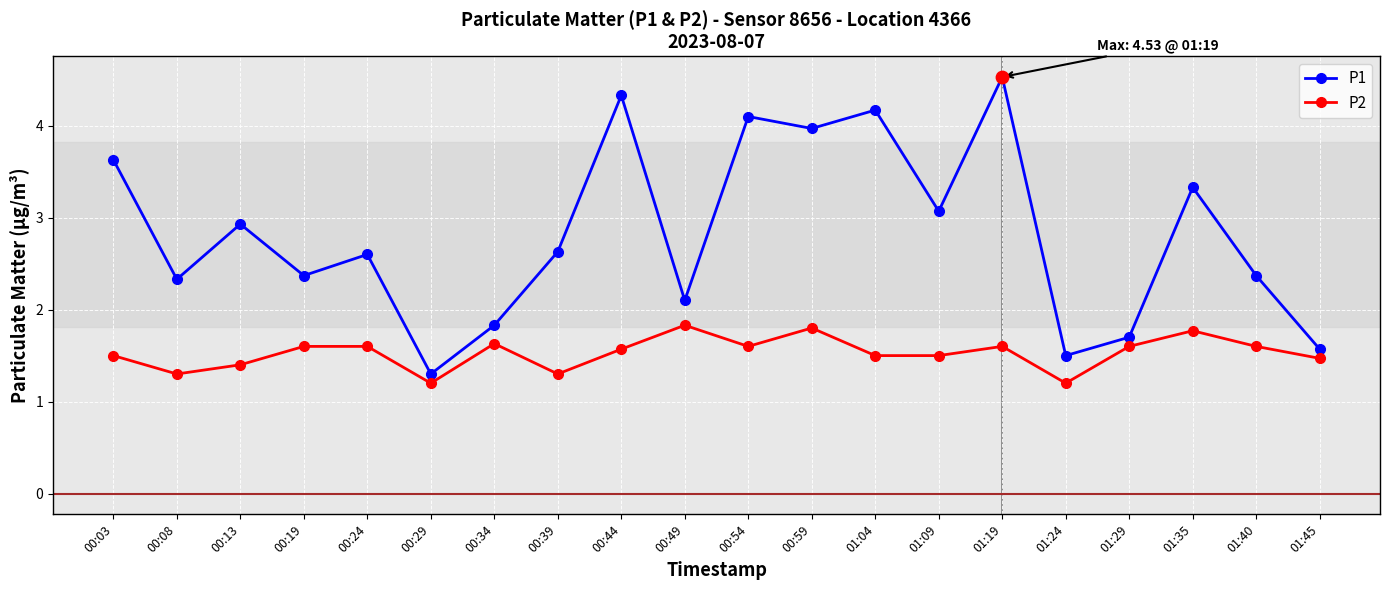

At which category is the sum across all series the highest?

01:19